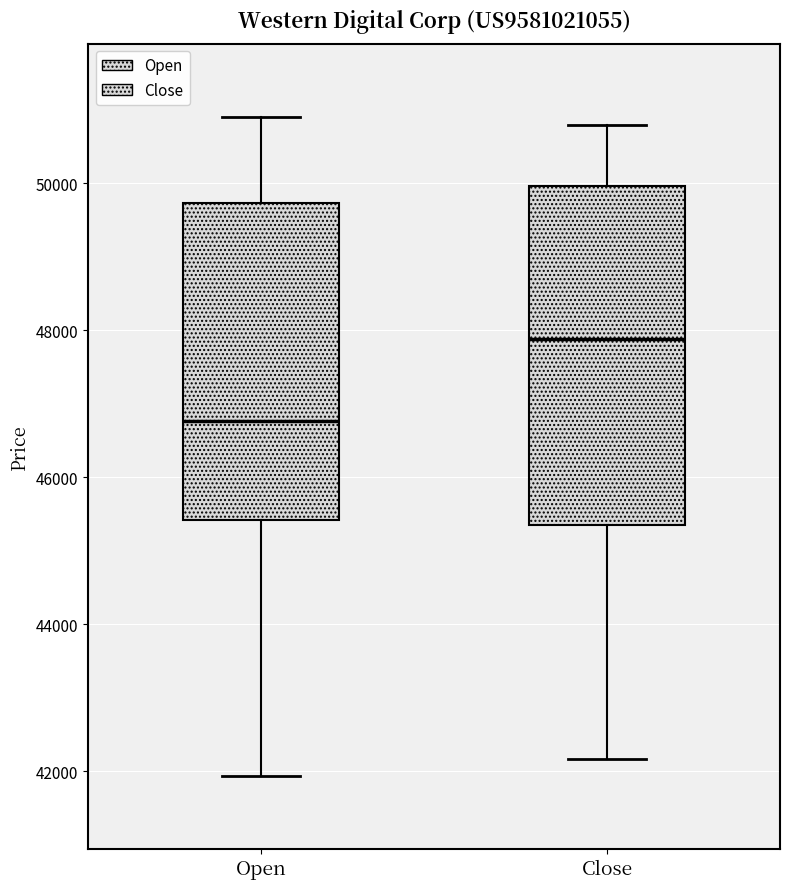

Which box's median line is the lowest?

Open